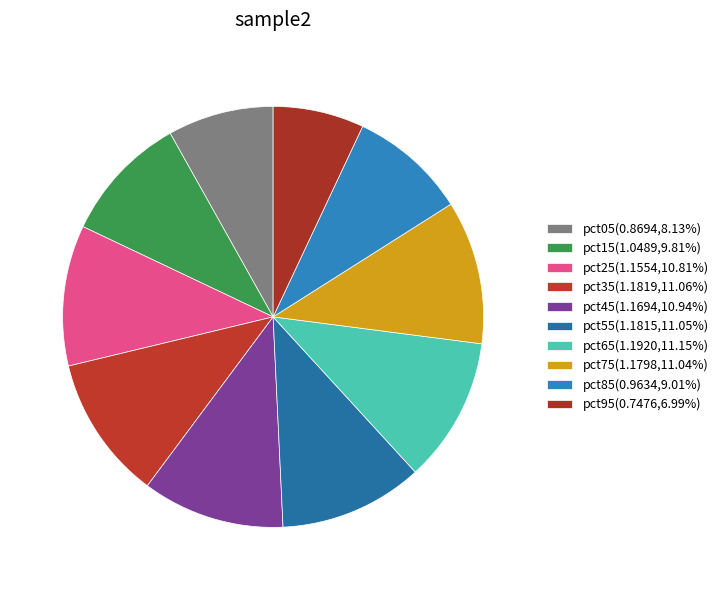

Does any single category account for the majority?

No